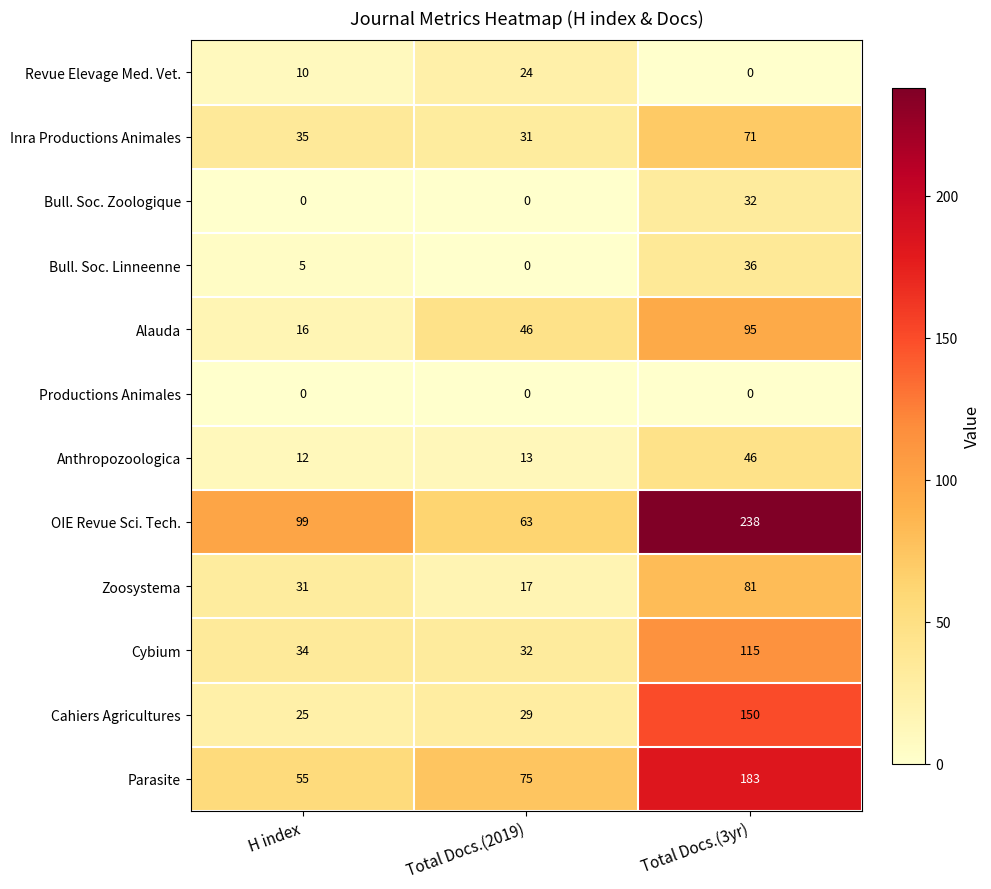

Count the number of categories in the chart.

3